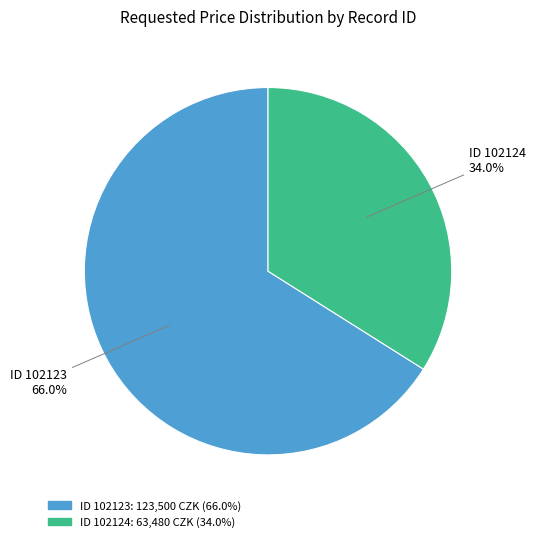

Count the number of slices in the pie.

2